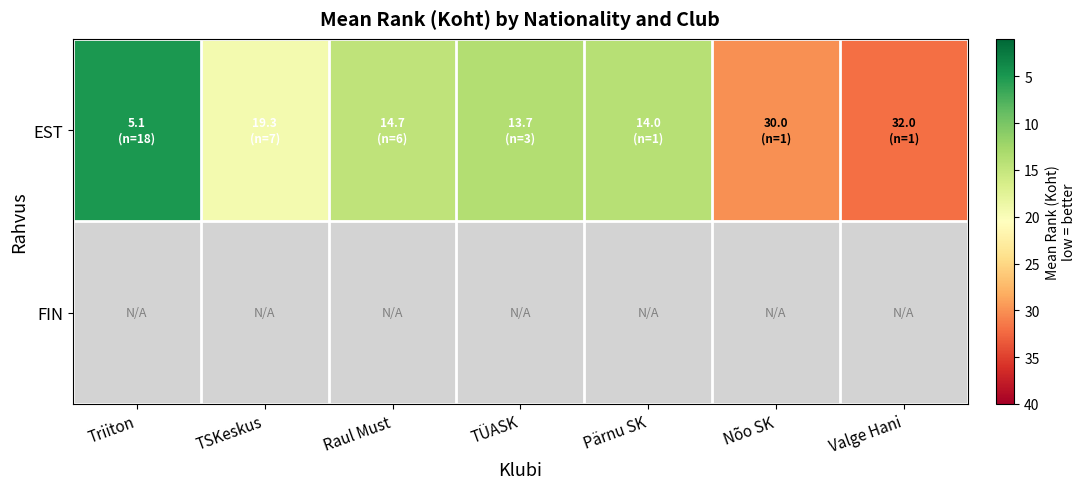

How many data points in EST are above 14?

4